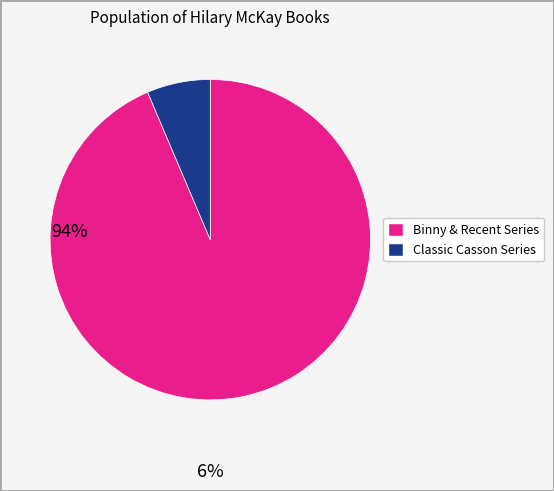

Is there any slice that represents more than half of the pie?

Yes